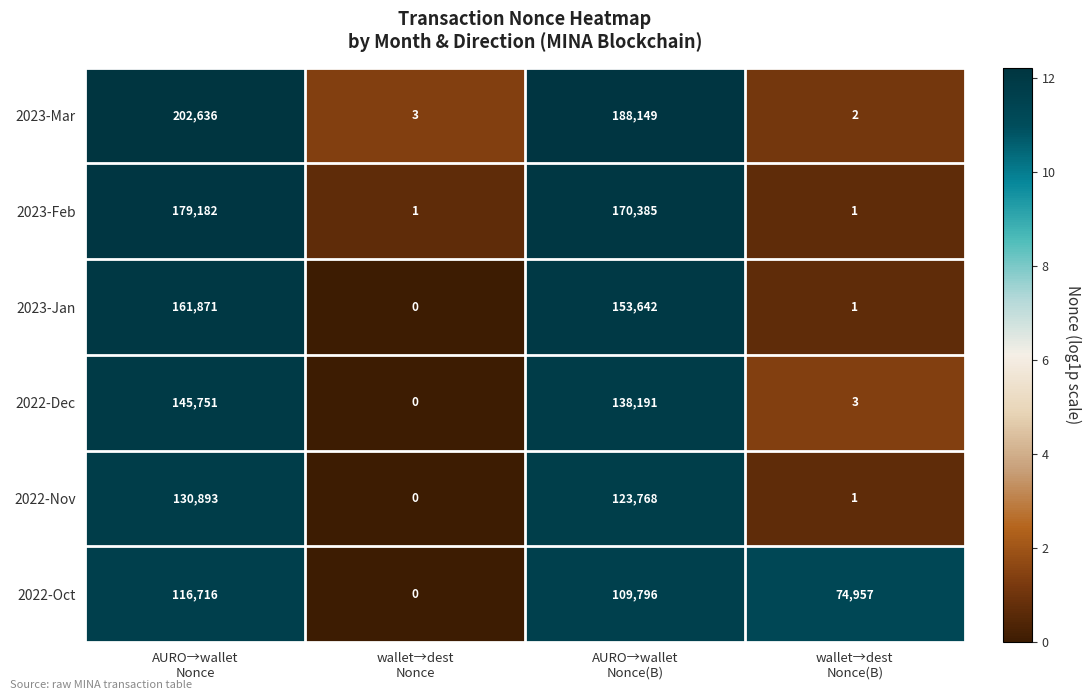

Which series has the largest total across all categories?

2023-Mar